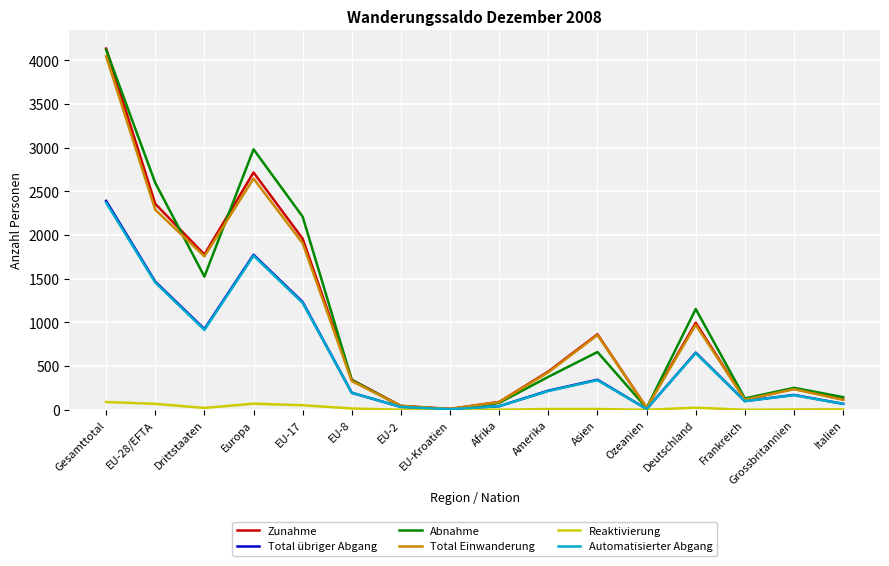

What position from the right is EU-8?

11